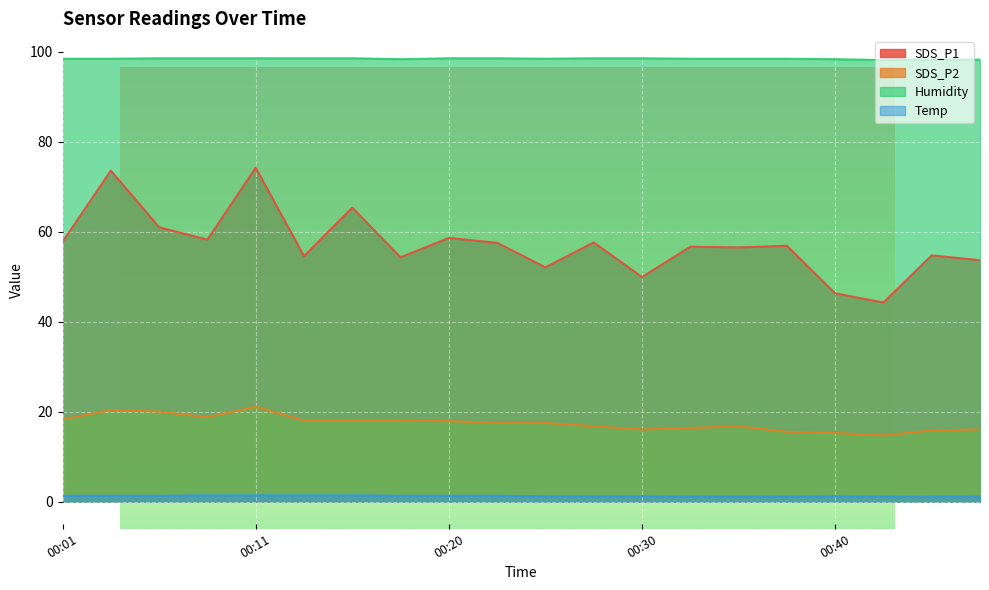

At which label does Humidity reach its minimum?

00:46